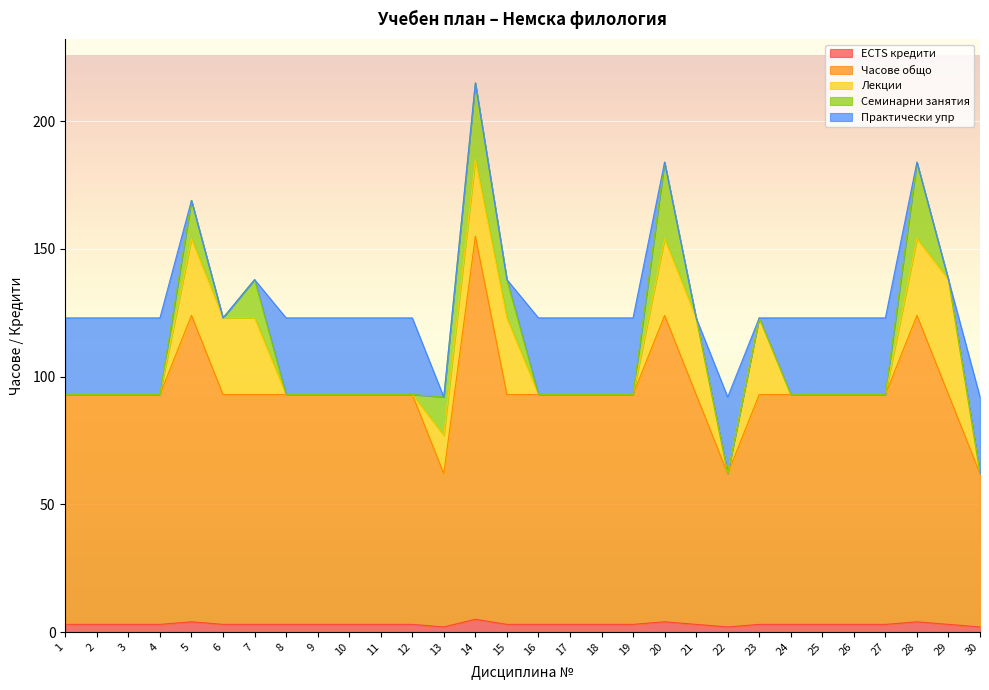

True or false: ECTS кредити has a value of 3 at 6.

True